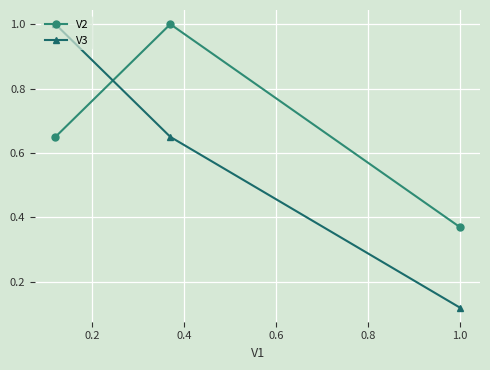

Which series has the largest range (max minus min)?

V3